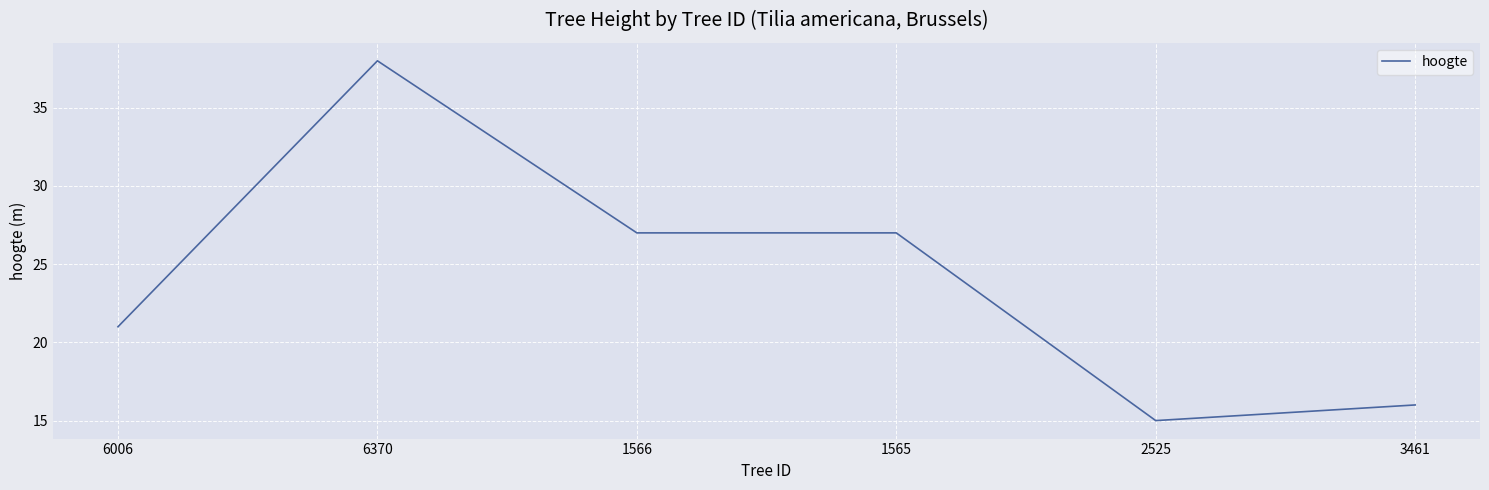

True or false: the data shows 27 at 1565.

True